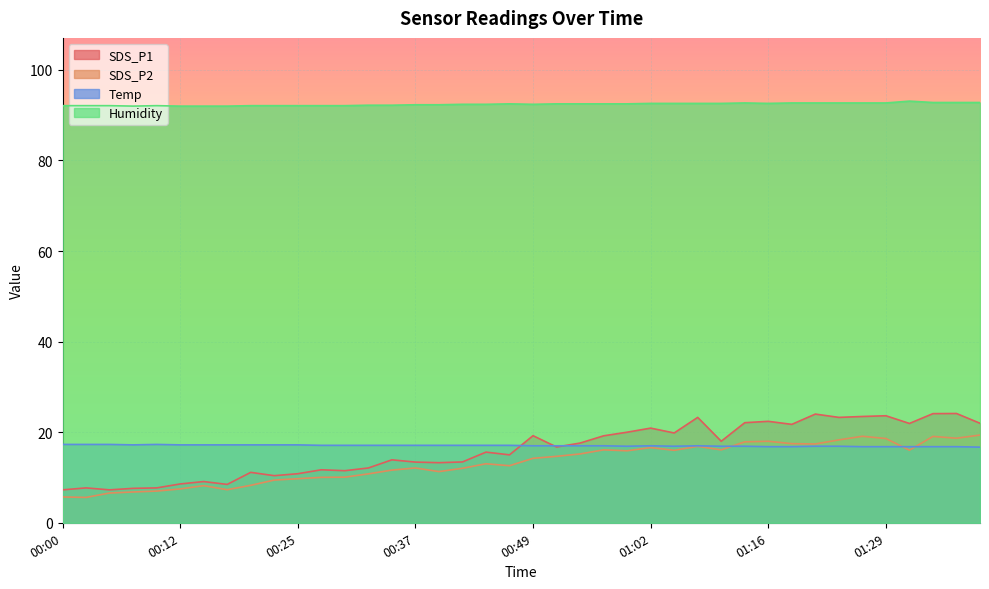

What is the minimum value shown in the chart?

5.6